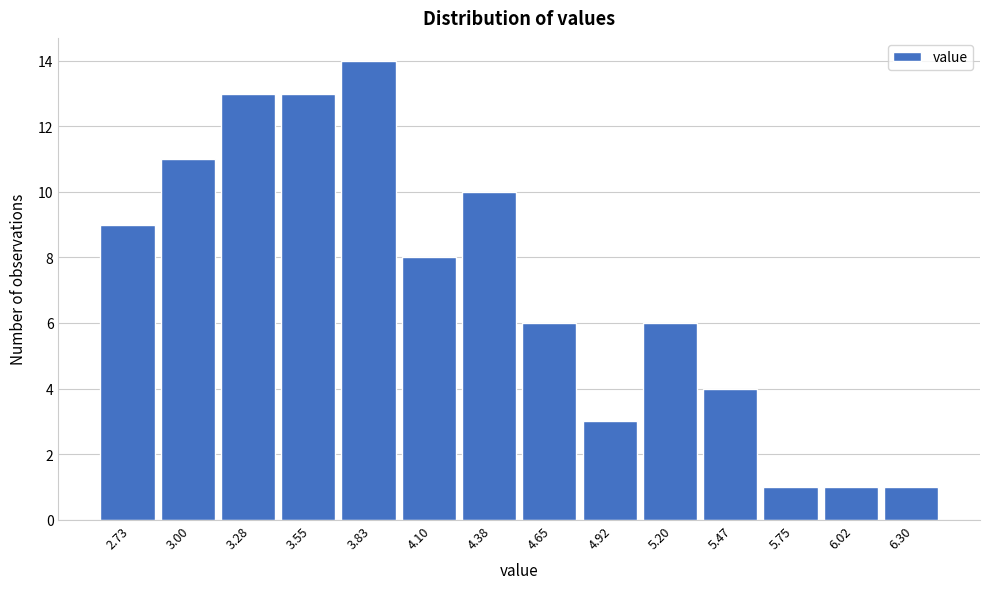

Reading left to right, list all the values displayed in this chart.

9	11	13	13	14	8	10	6	3	6	4	1	1	1